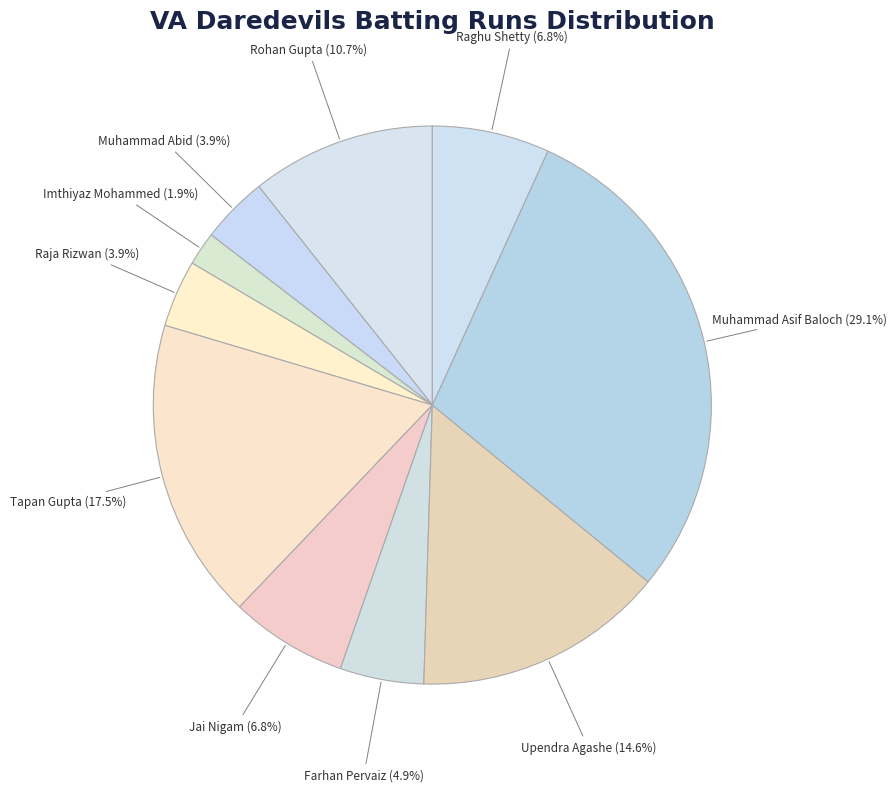

How many segments does this pie chart have?

10